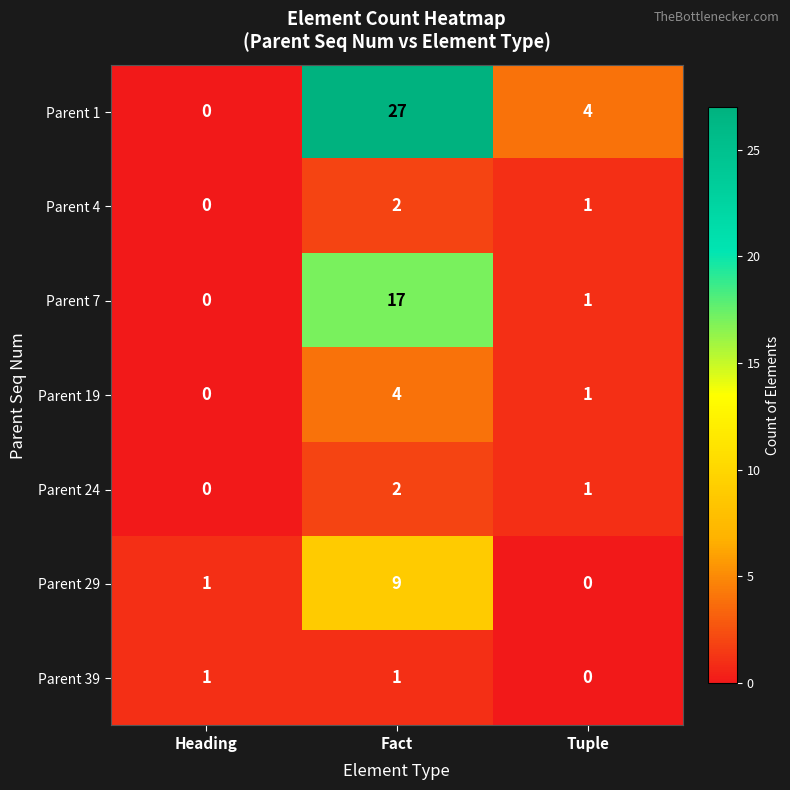

Which series changed the most between Fact and Tuple?

Parent 1